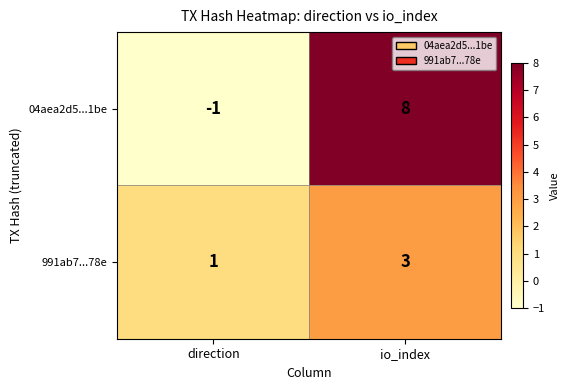

What is the sum of the 04aea2d5...1be values at direction and io_index?

7